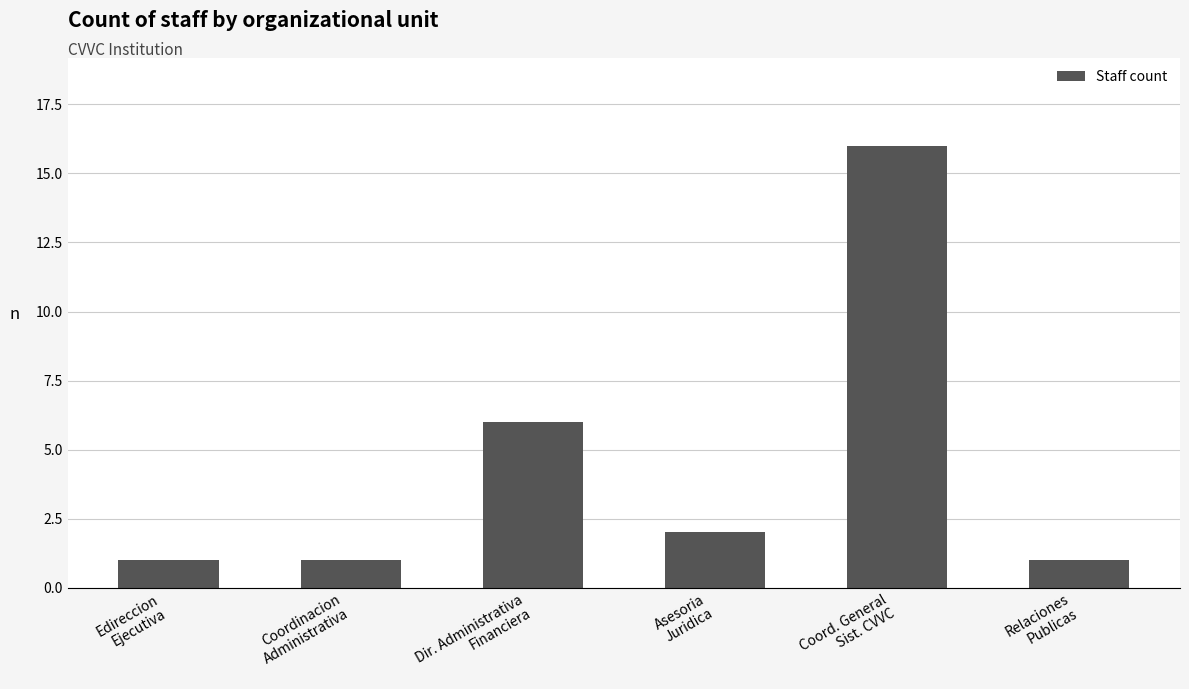

What is the difference between the maximum and second lowest values?

15